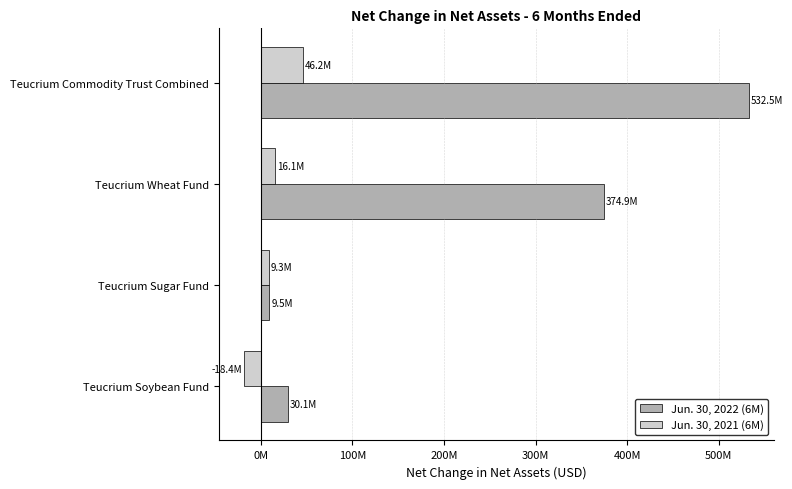

What are all the series names shown in the legend?

Jun. 30, 2022 (6M), Jun. 30, 2021 (6M)